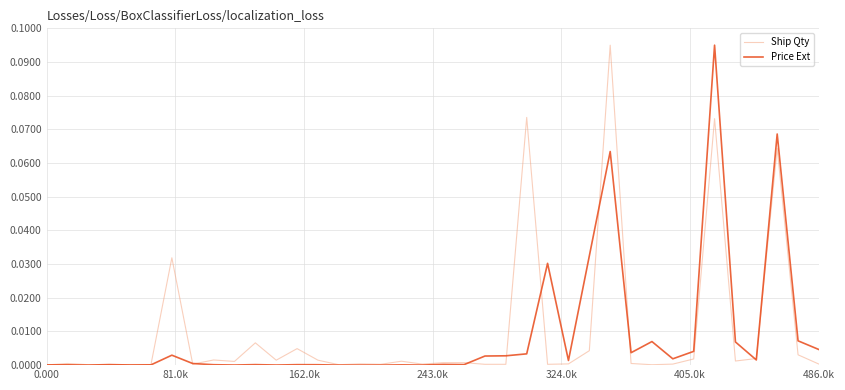

Count the number of data series in this chart.

2